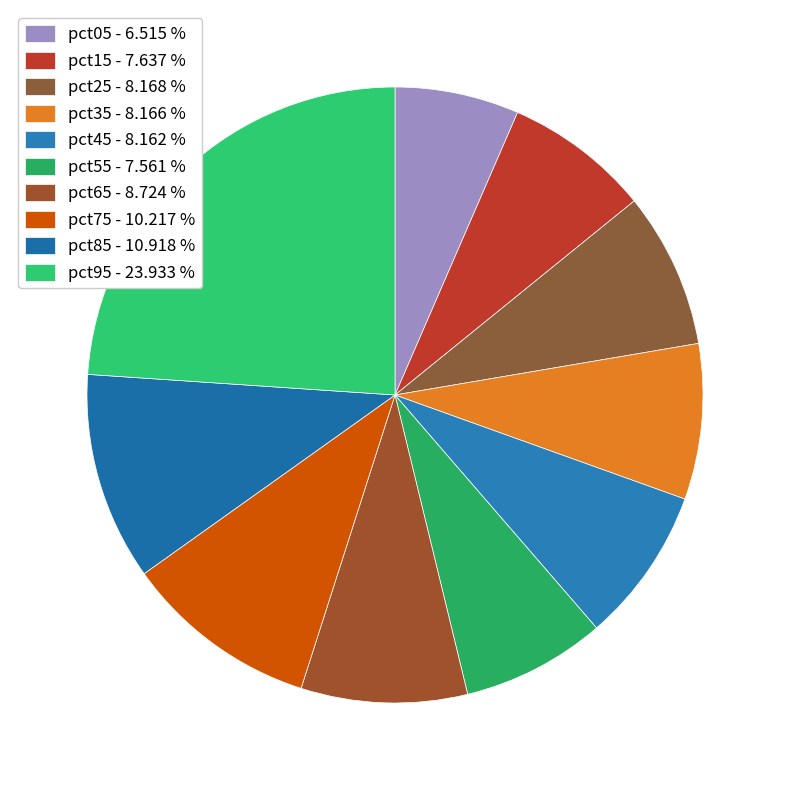

How many segments does this pie chart have?

10